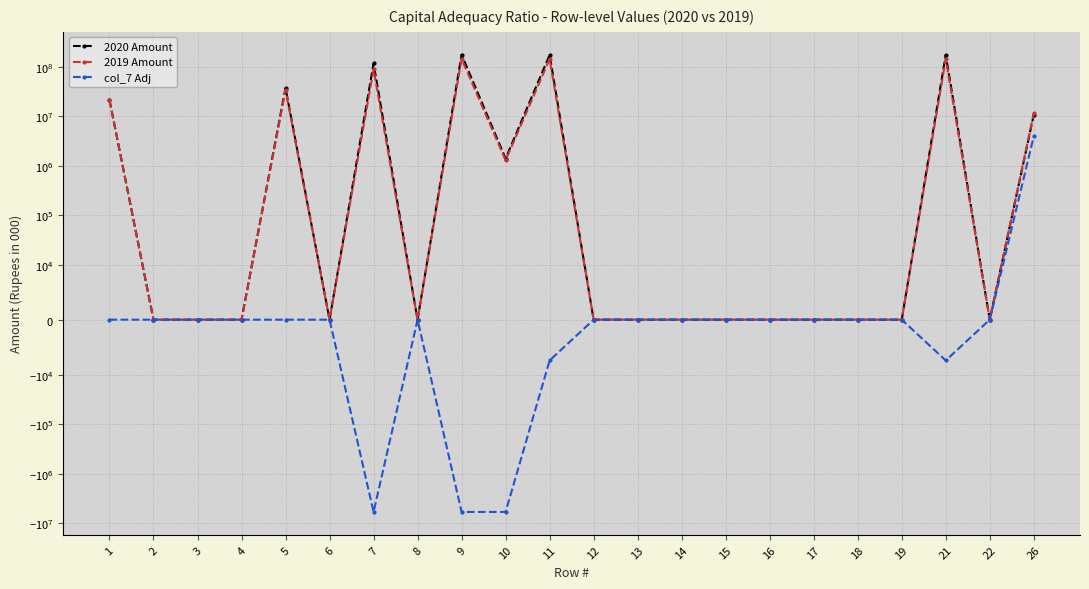

Reading left to right, transcribe all the data shown in this chart.

2020 Amount: 21275131.0	0.0	0.0	0.0	36992842.0	0.0	116021333.1	0.0	174289306.1	1392945.1	172896361.0	0.0	0.0	0.0	0.0	0.0	0.0	0.0	0.0	172896361.0	0.0	10728291.9
2019 Amount: 21275131.0	0.0	0.0	0.0	33936950.0	0.0	88785900.0	0.0	143997981.0	1281831.0	142716150.0	0.0	0.0	0.0	0.0	0.0	0.0	0.0	0.0	142716150.0	0.0	11419604.0
col_7 Adj: 0.0	0.0	0.0	0.0	0.0	0.0	-5929337.0	0.0	-5929337.0	-5921921.0	-7416.0	0.0	0.0	0.0	0.0	0.0	0.0	0.0	0.0	-7416.0	0.0	3946964.0